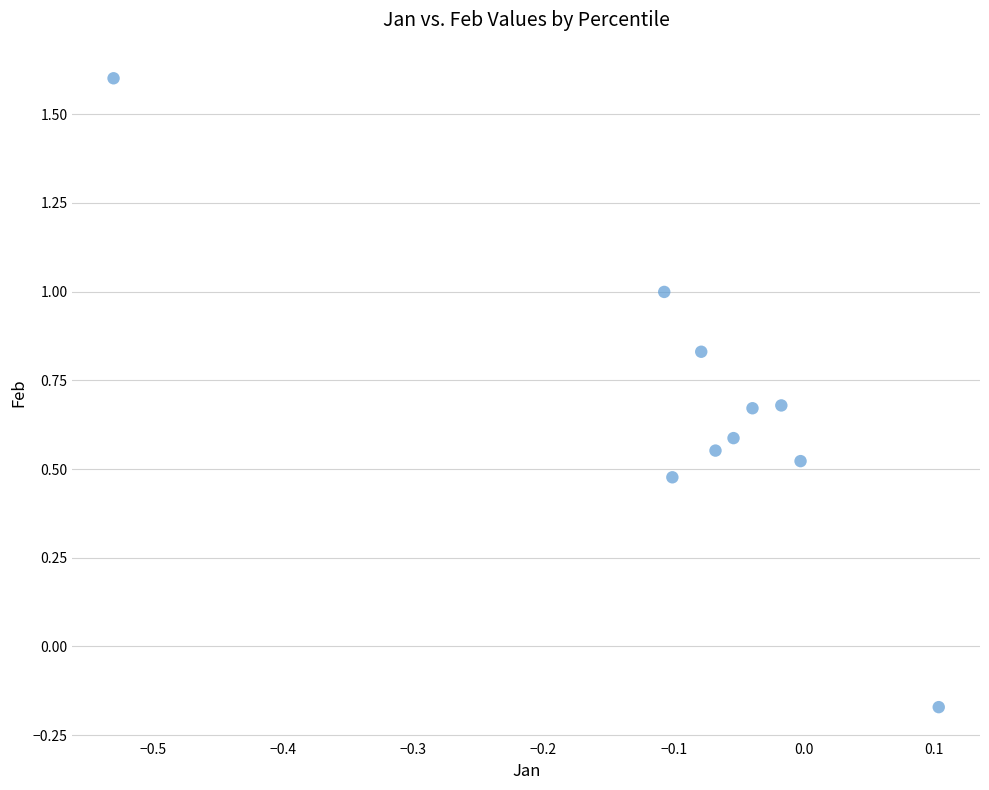

What is the range of Y values (max minus min)?

1.8